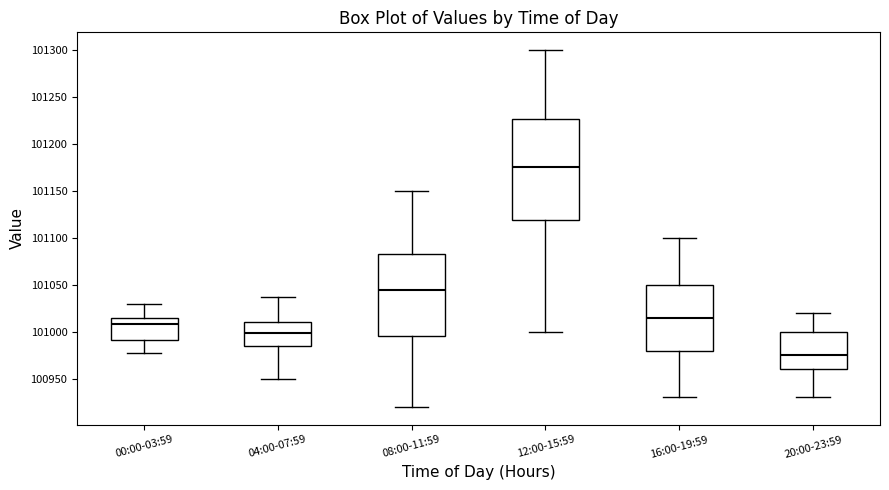

Comparing the boxes themselves (not the whiskers), which one is the tallest?

12:00-15:59